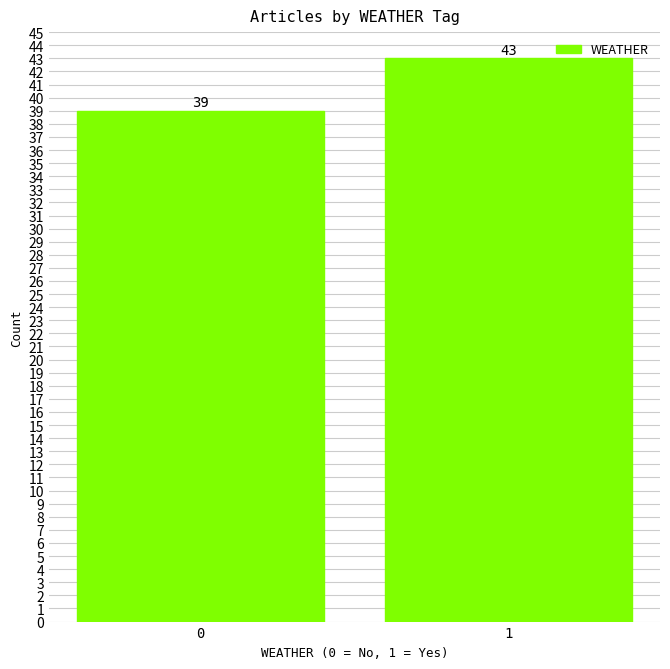

Reading left to right, extract all data points from this chart.

0=39	1=43